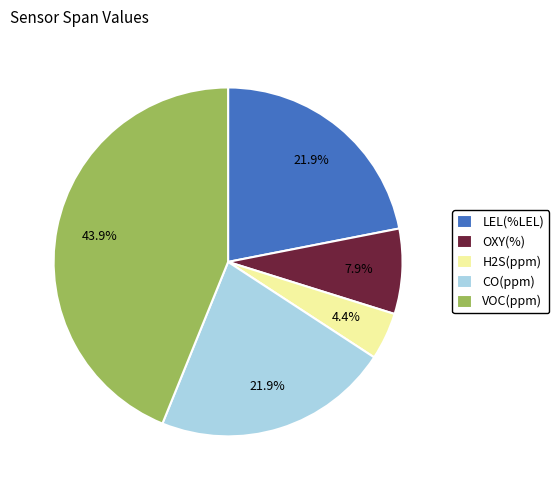

Does OXY(%) represent more than half of the total?

No